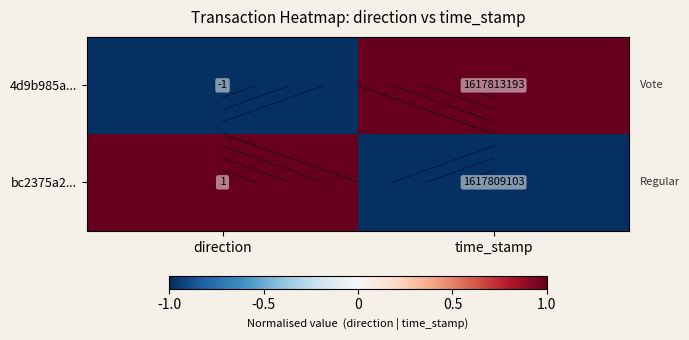

The value of 4d9b985a... at time_stamp is 2. True or false?

False